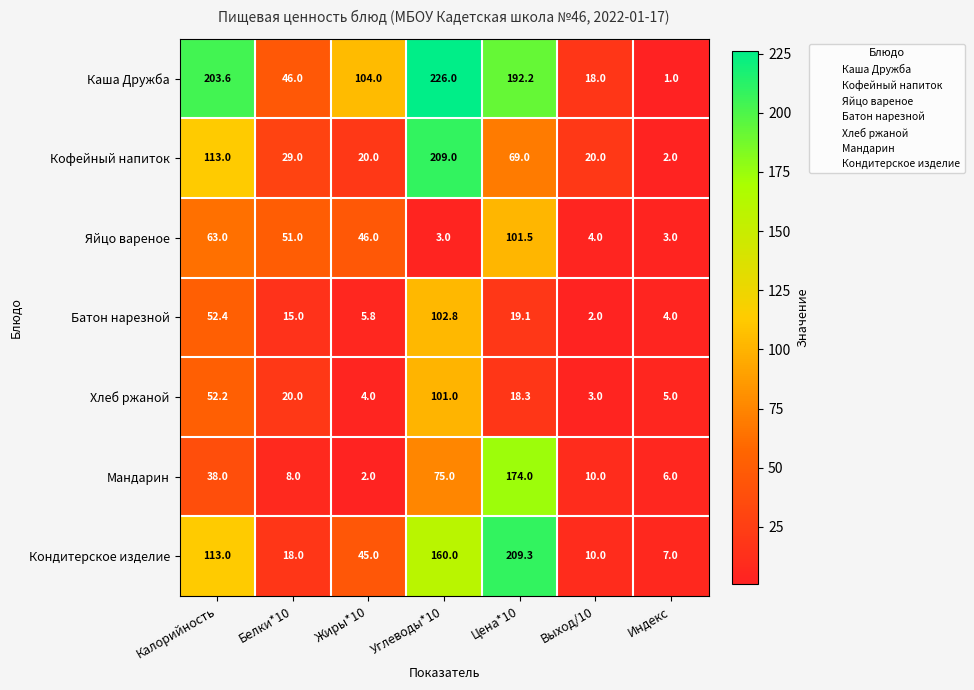

At which label does Яйцо вареное first exceed 46?

Калорийность